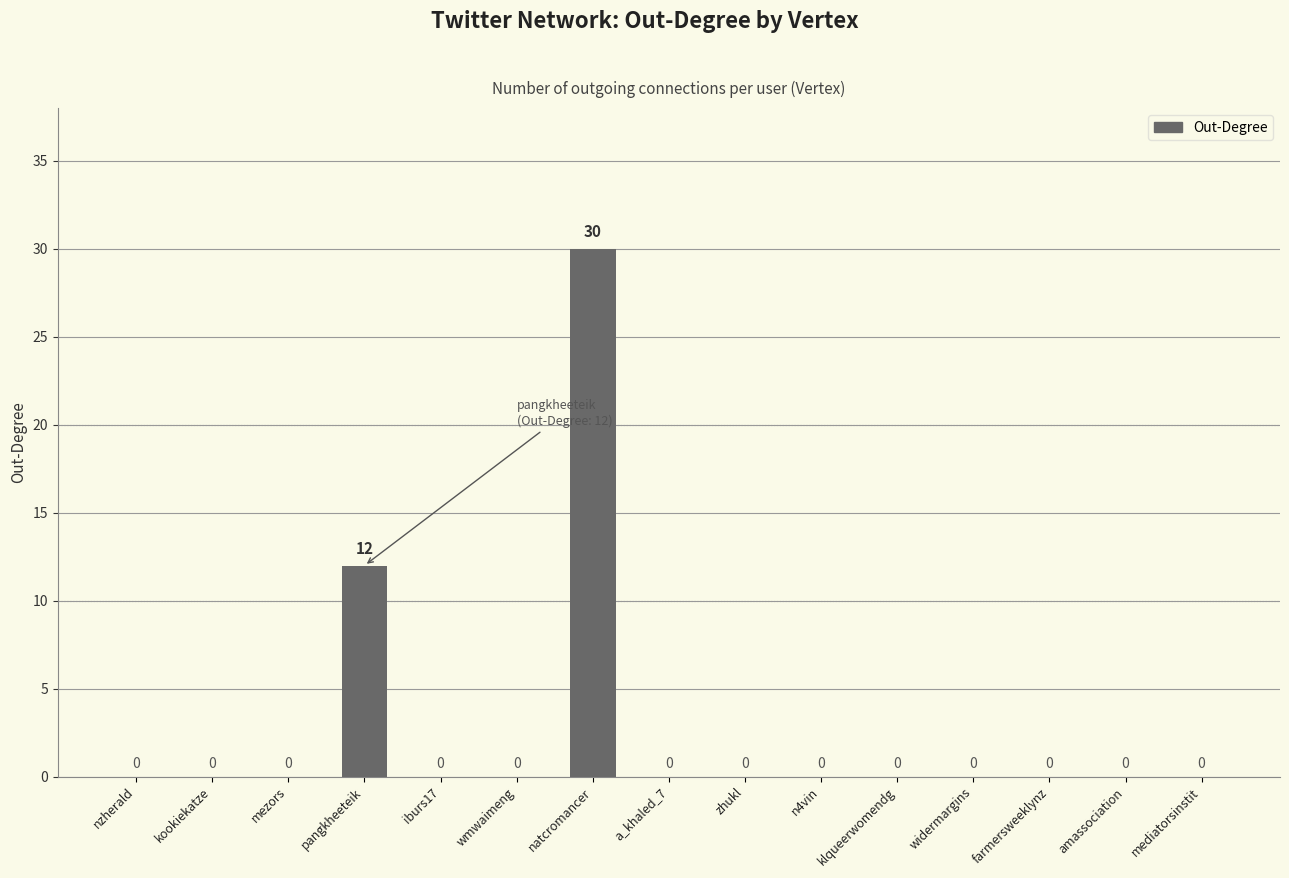

At which category does the chart reach its peak across all series?

natcromancer